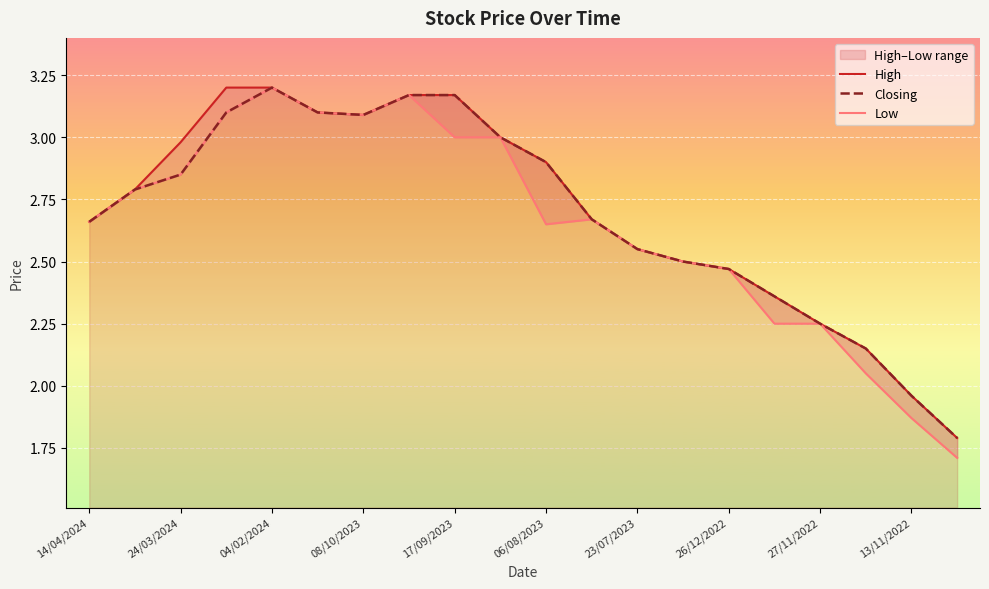

What is the difference between the maximum and minimum values in the High series?

1.4